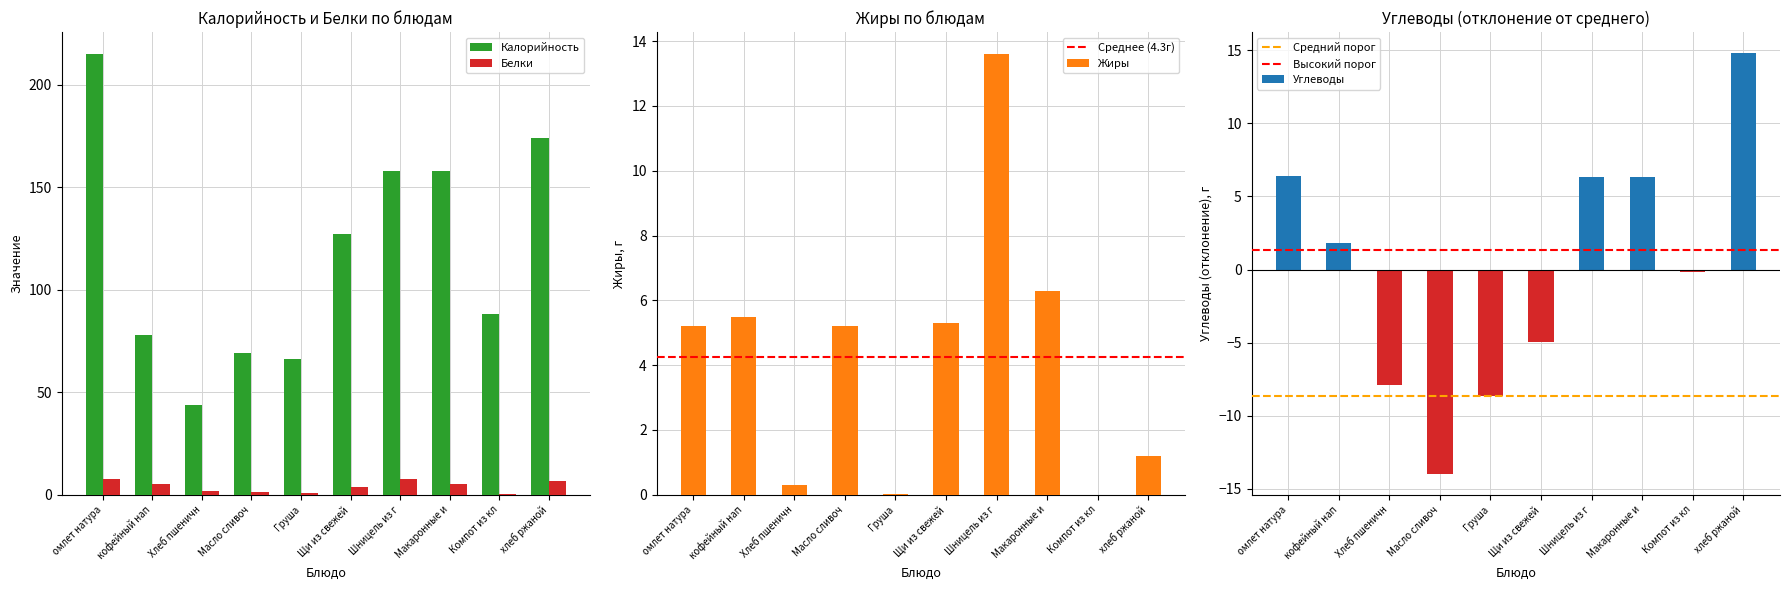

Is it true that Жиры equals 5.2 at омлет натура?

True